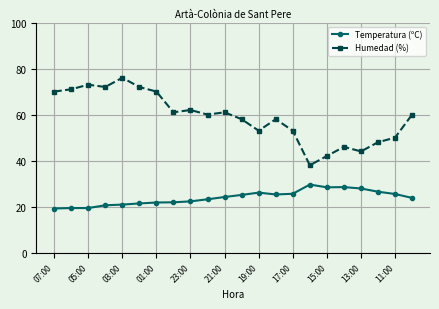

What is the minimum value for Humedad (%)?

38.0